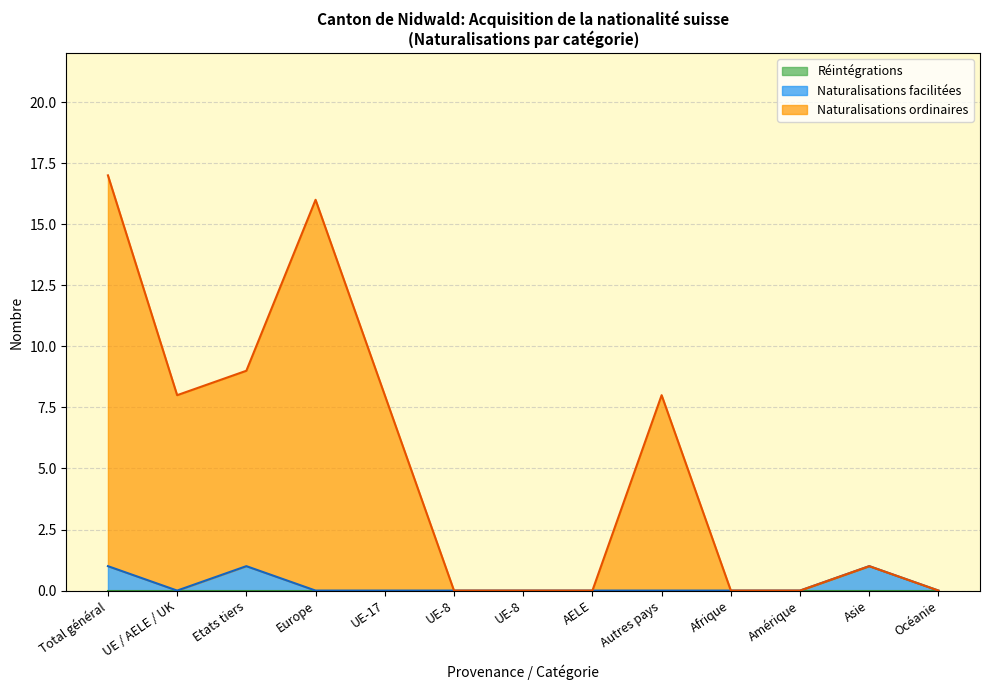

True or false: Naturalisations ordinaires and Total général intersect in this chart.

False